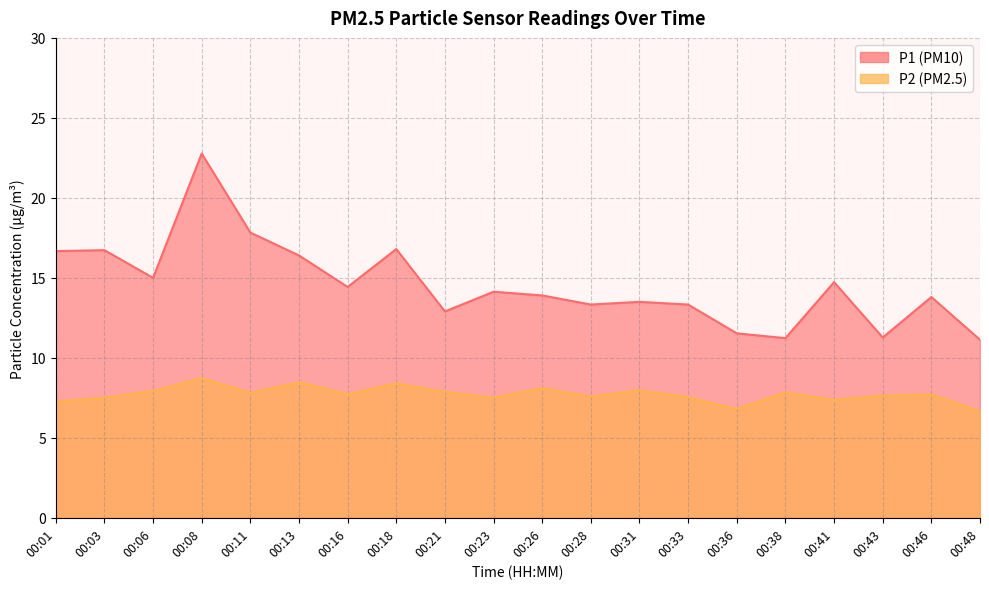

True or false: P1 and P2 intersect in this chart.

False